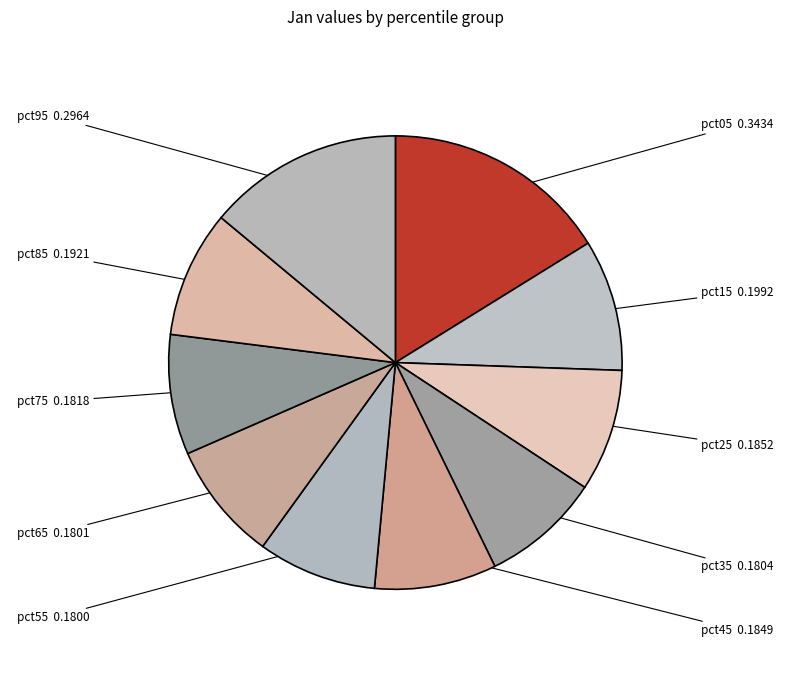

What is the largest slice in the pie chart?

pct05